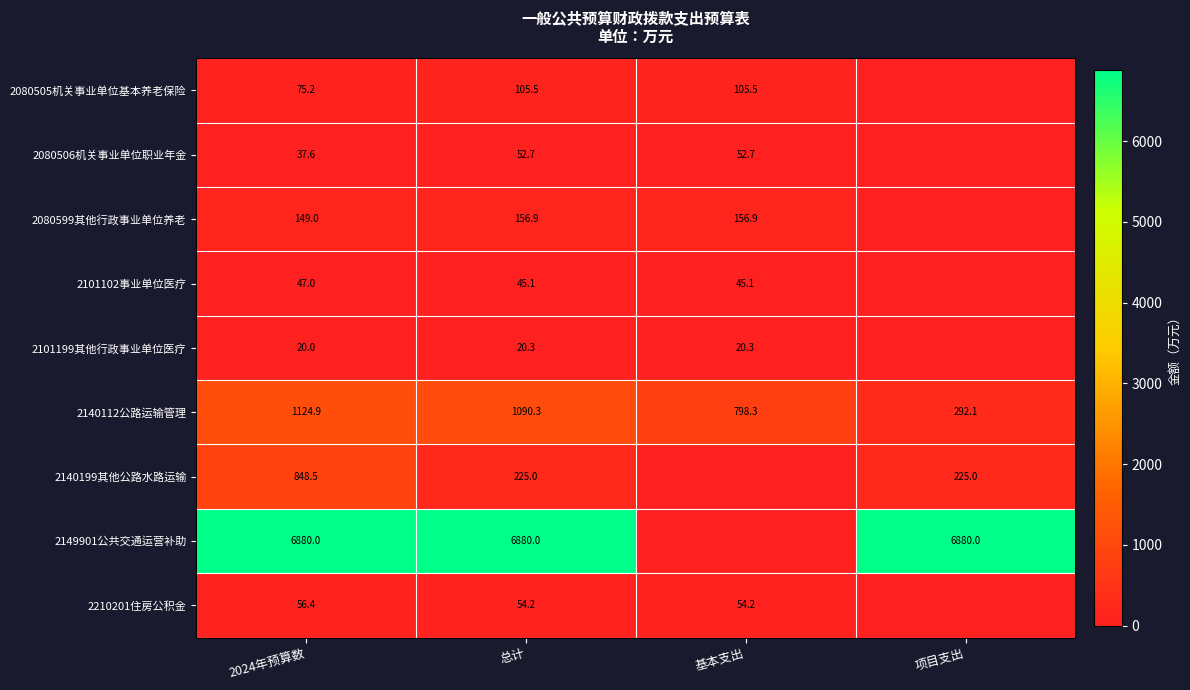

What is the spread (max minus min) of values at 2024年预算数?

6860.0